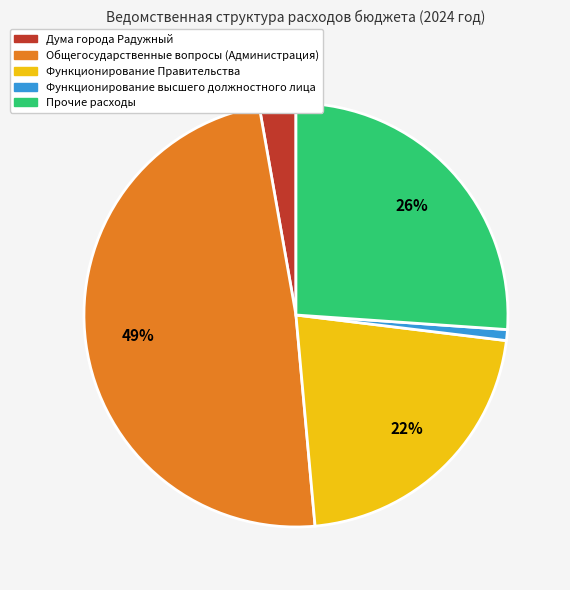

How many segments does this pie chart have?

5